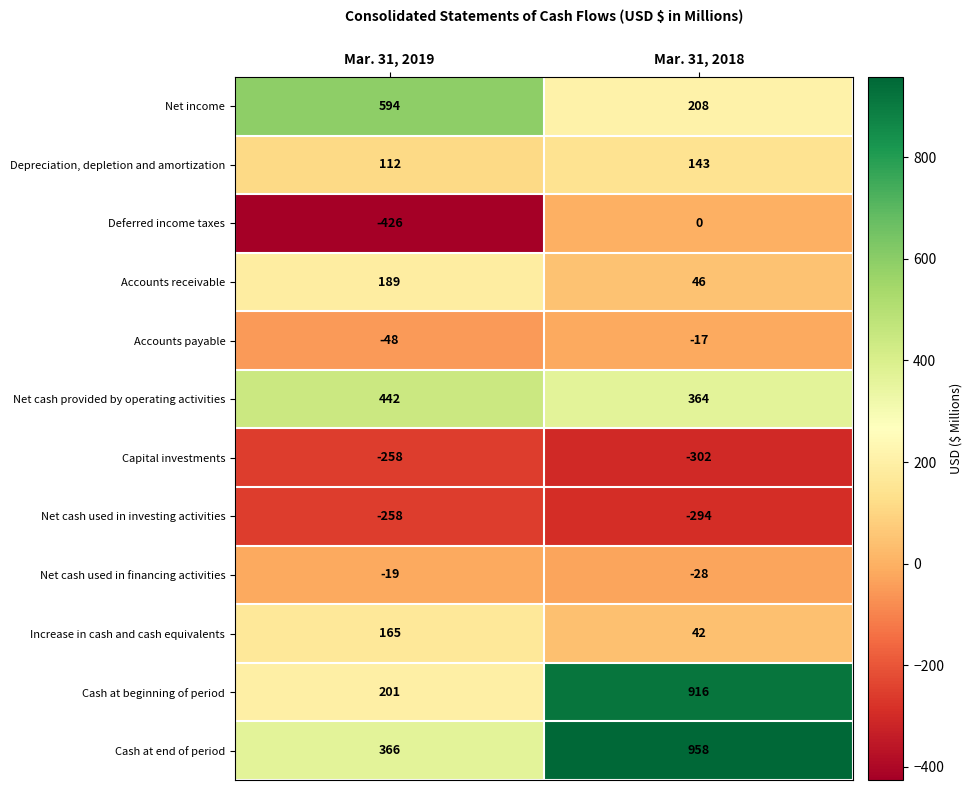

Which label corresponds to the smallest value in the chart?

Mar. 31, 2019